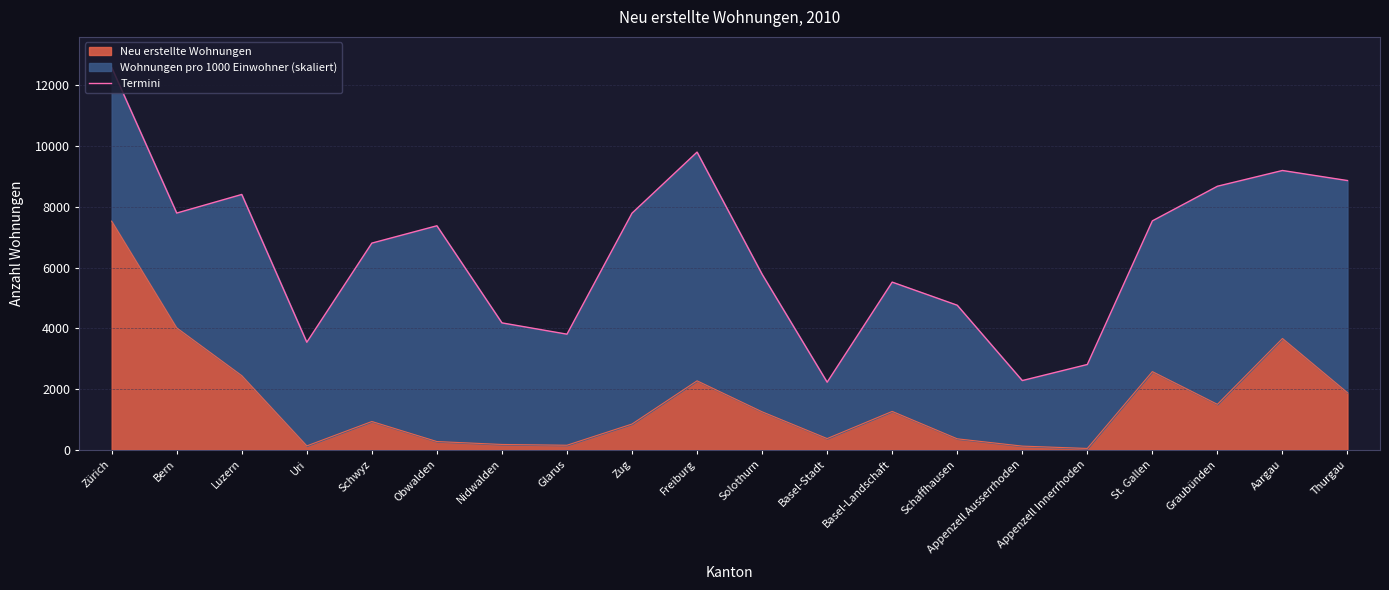

How many data points are less than 7376?

10